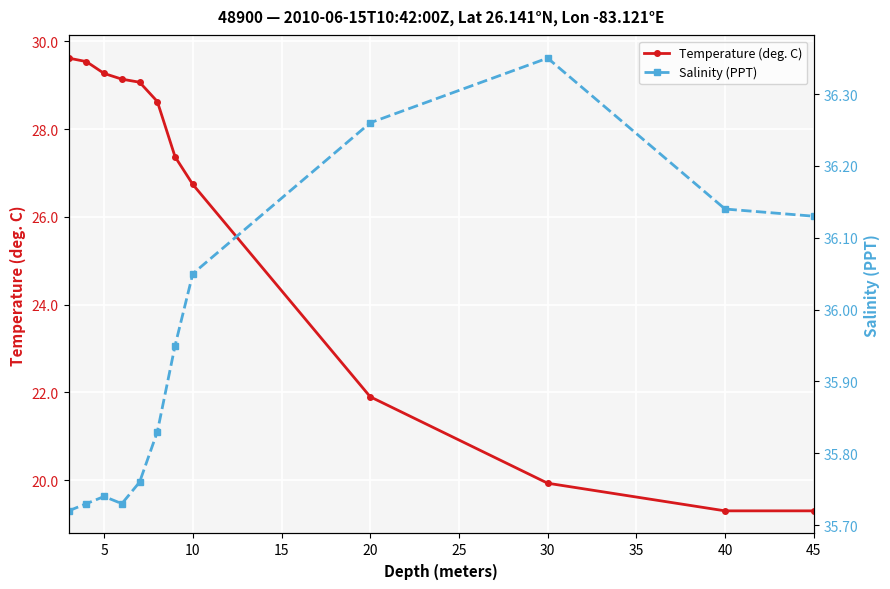

What is the difference between the maximum and minimum values in the Salinity (PPT) series?

0.6